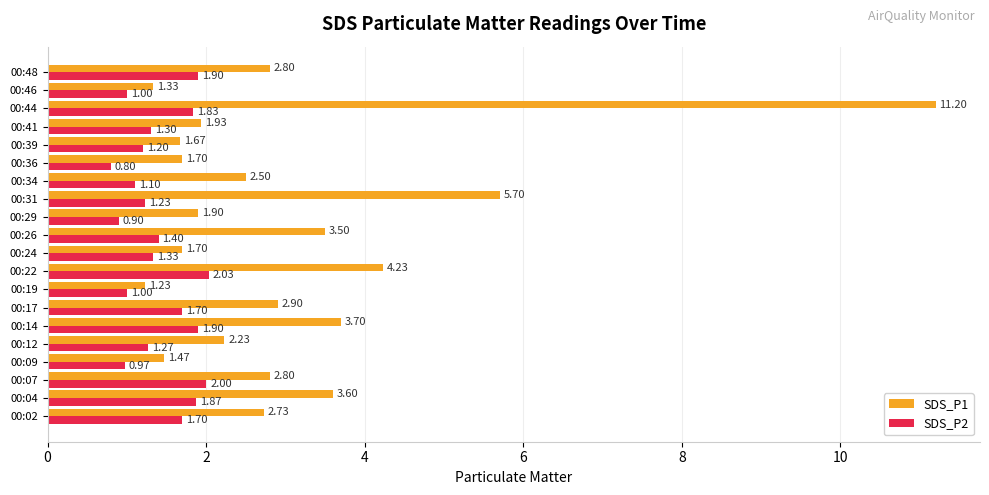

What is the average value of the SDS_P2 series?

1.4